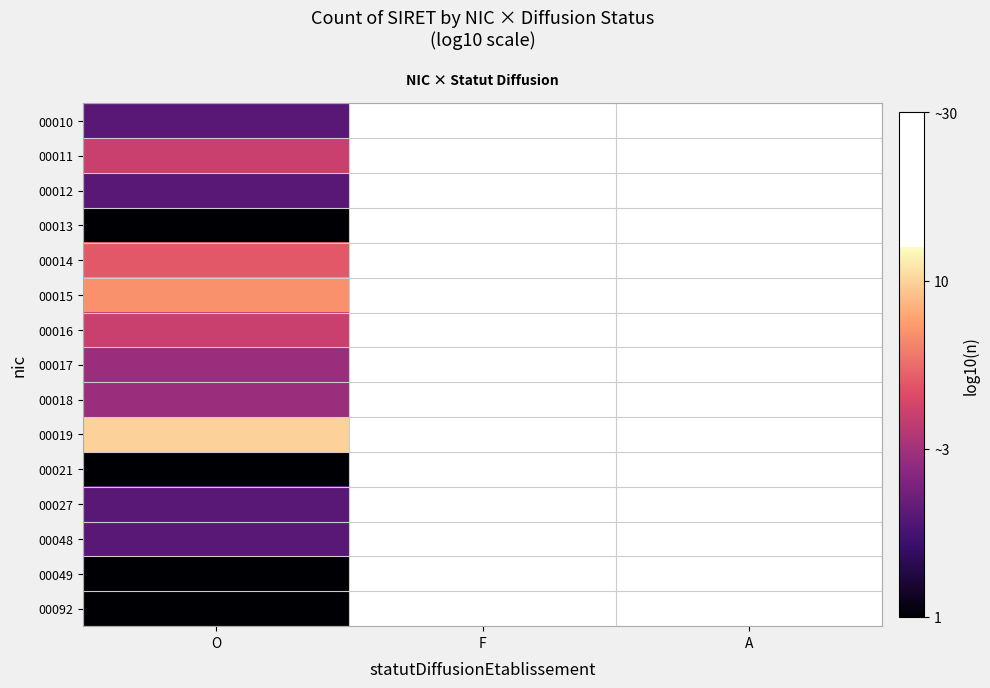

At how many categories does at least one series exceed 0?

1